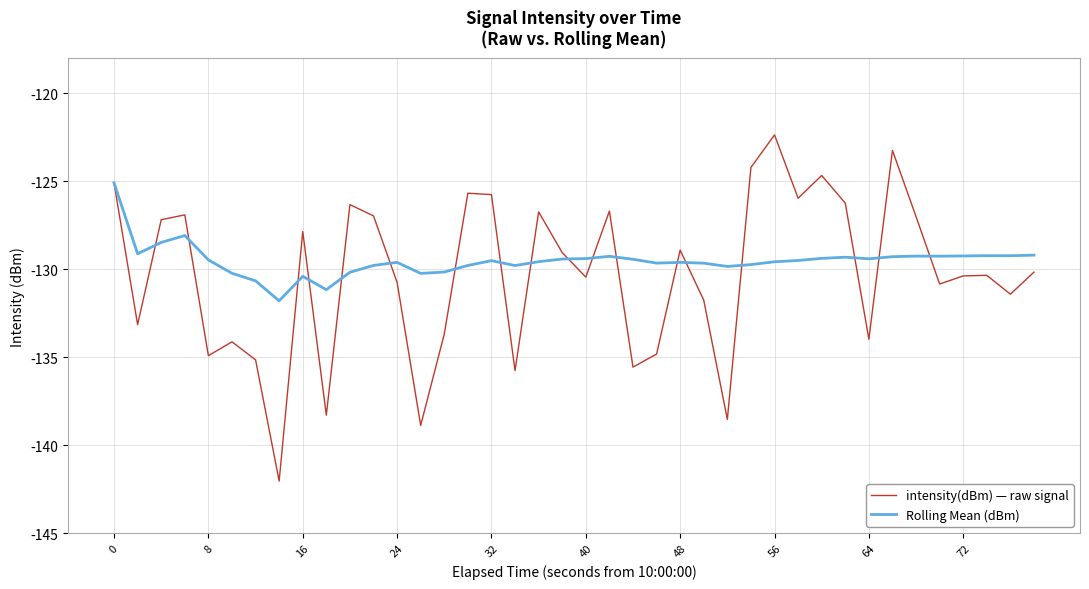

Which series has the largest range (max minus min)?

intensity(dBm) — raw signal